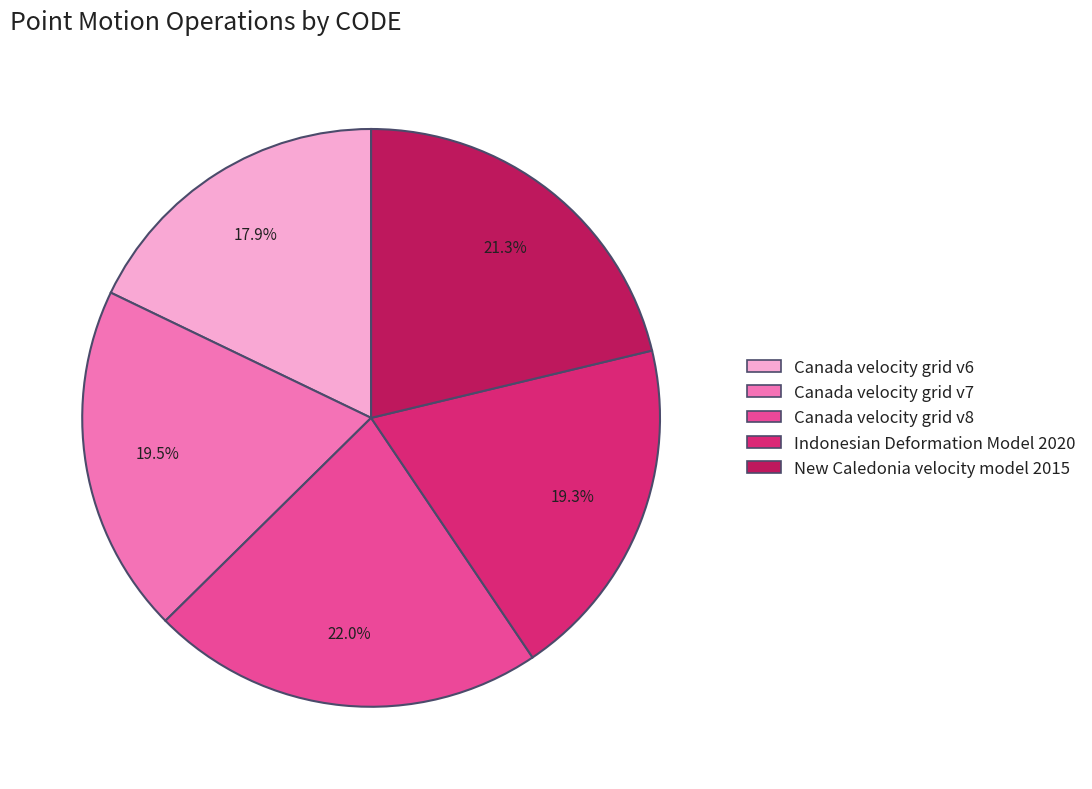

What is the smallest slice in the pie chart?

Canada velocity grid v6